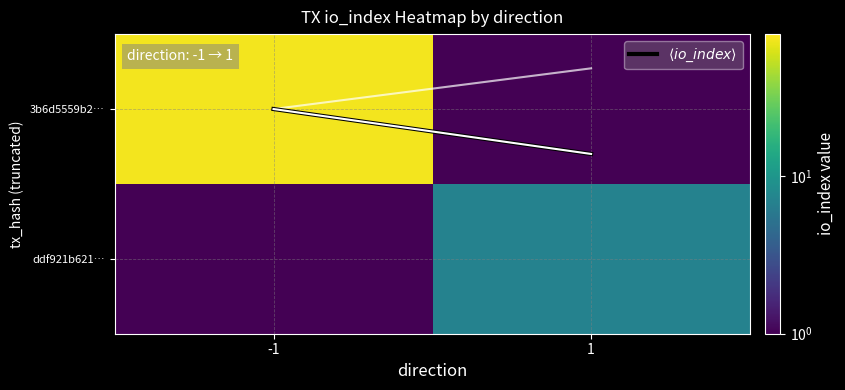

How many categories are shown in the chart?

2